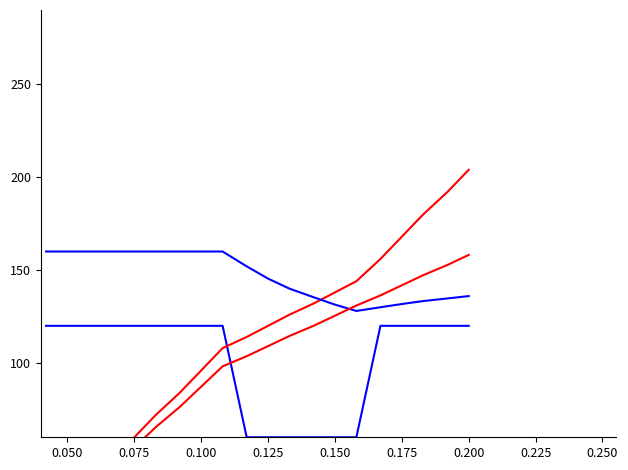

Rank the series by their maximum value, from highest to lowest.

累计补贴, 平均补贴, 累计总额, 补贴金额